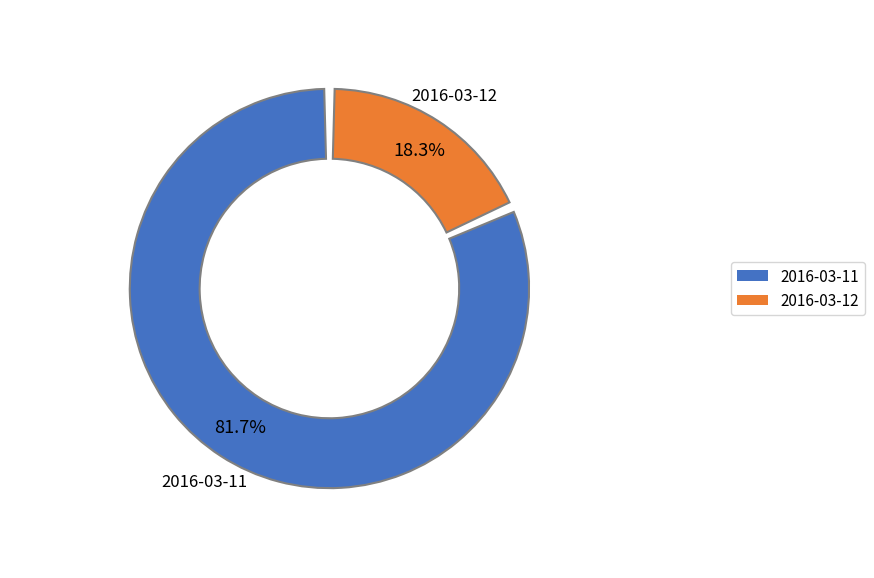

Which slice is the smallest?

2016-03-12